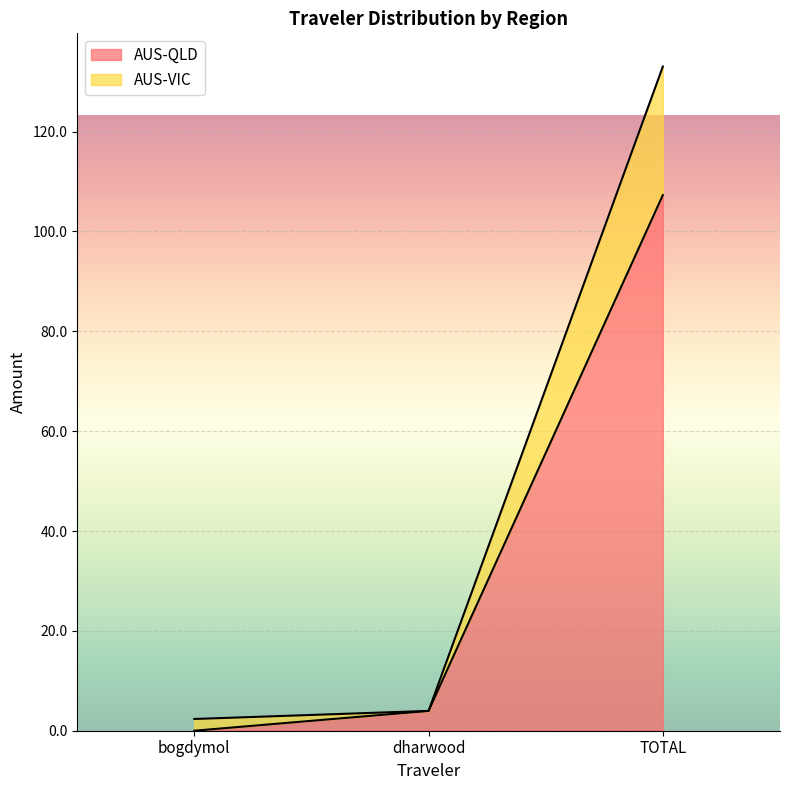

Reading right to left, transcribe all the data shown in this chart.

AUS-QLD: 107.3	4.0	0.0
AUS-VIC: 133.0	4.0	2.4